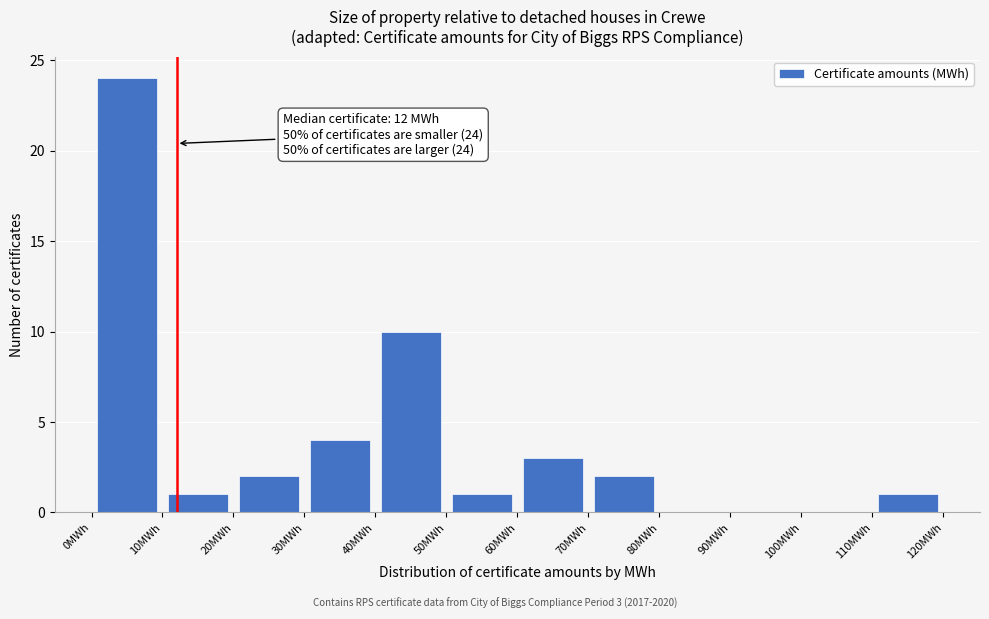

Which range on the x-axis has the tallest bar?

0 to 10